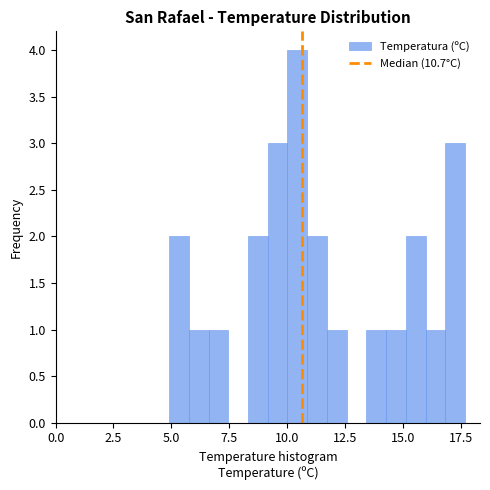

Around what value on the x-axis is the tallest bar? Give the approximate position of its centre, as read against the axis.

10.5